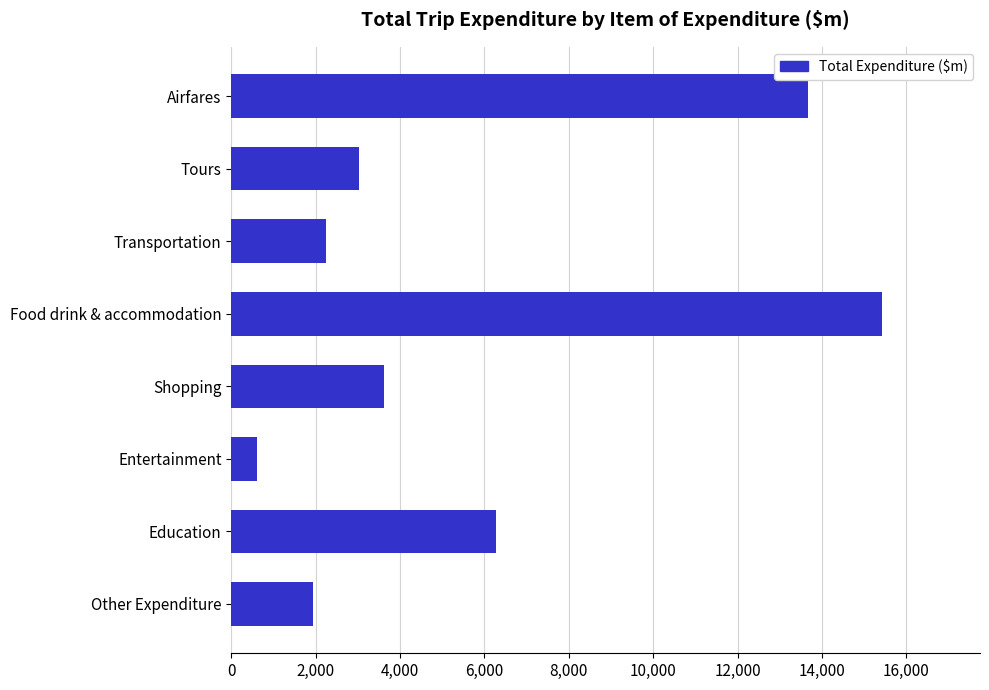

Rank the categories by value from lowest to highest.

Entertainment, Other Expenditure, Transportation, Tours, Shopping, Education, Airfares, Food drink & accommodation